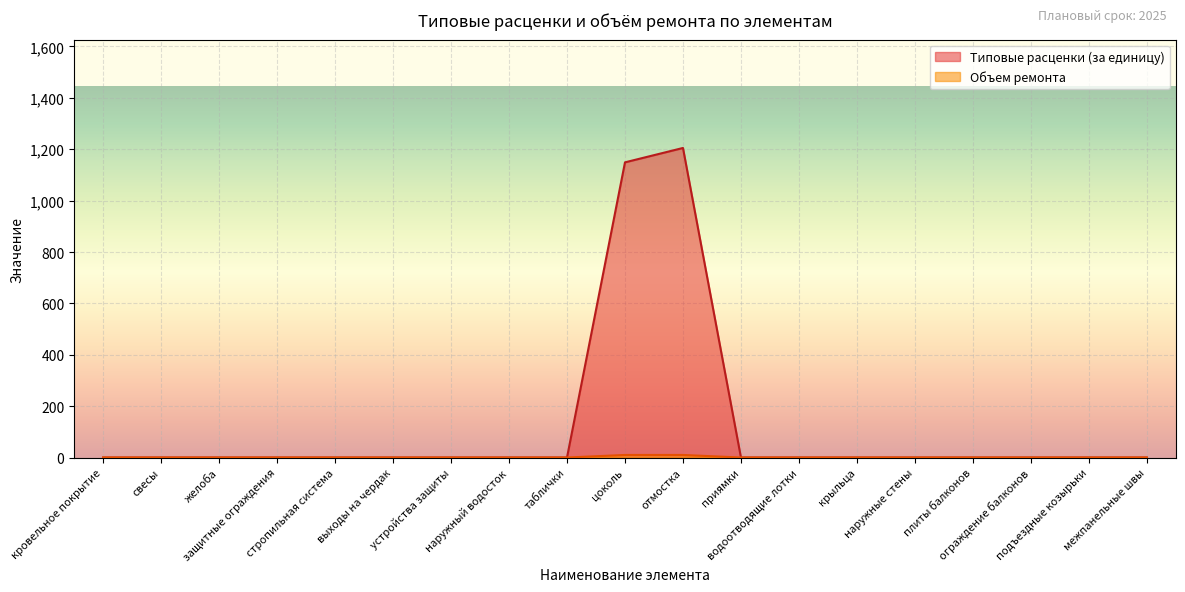

Where is the first local maximum for Типовые расценки (за единицу)?

отмостка